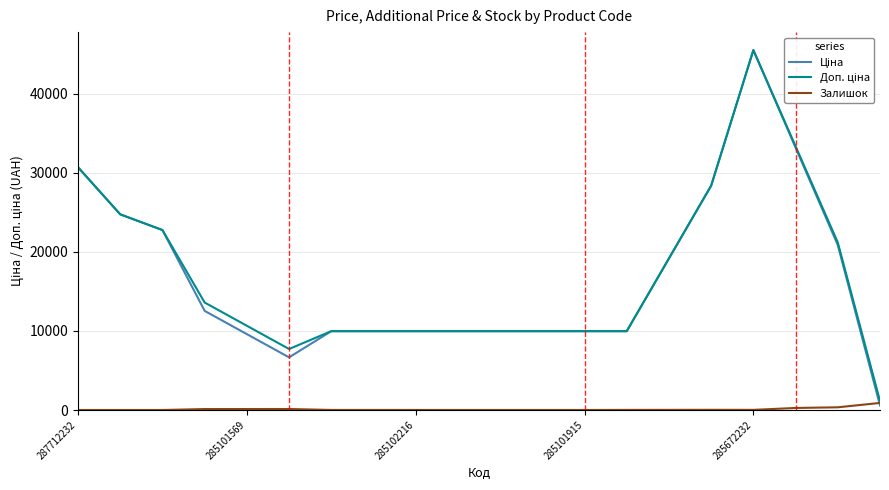

How many lines are shown in the chart?

3